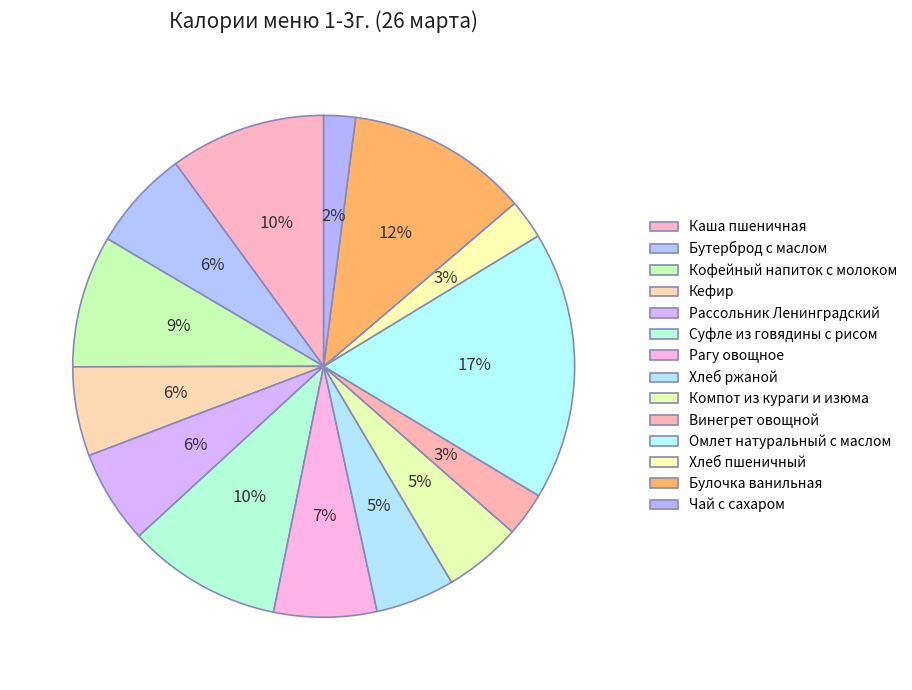

How many slices are in this pie chart?

14